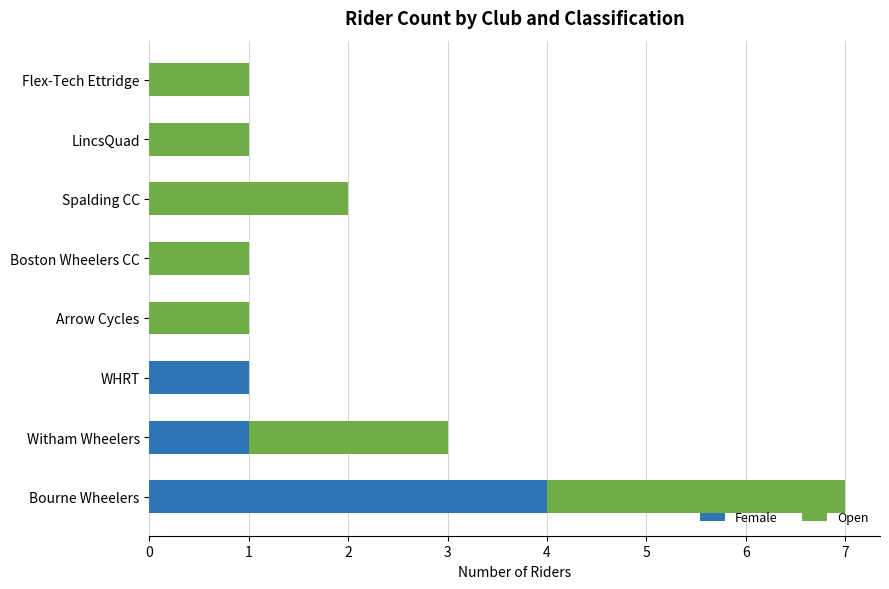

At which category is the sum across all series the highest?

Bourne Wheelers